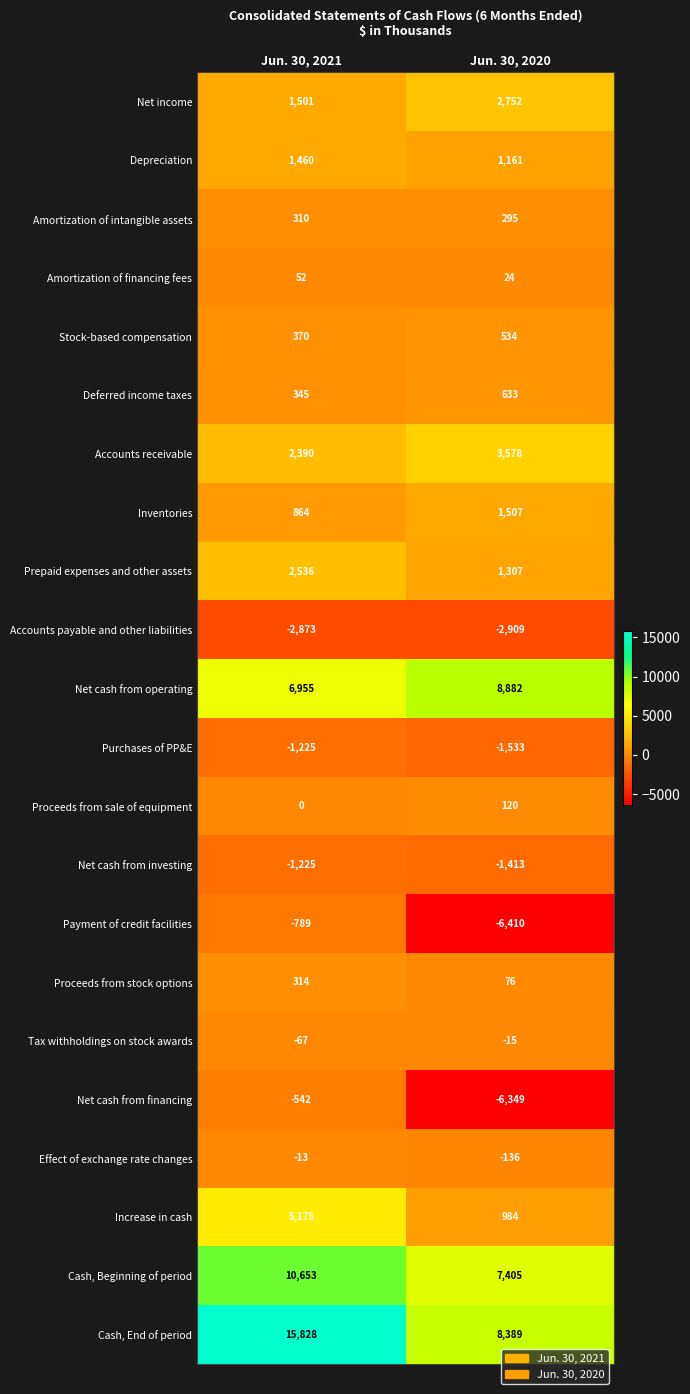

What is the spread (max minus min) of values at Jun. 30, 2021?

18701